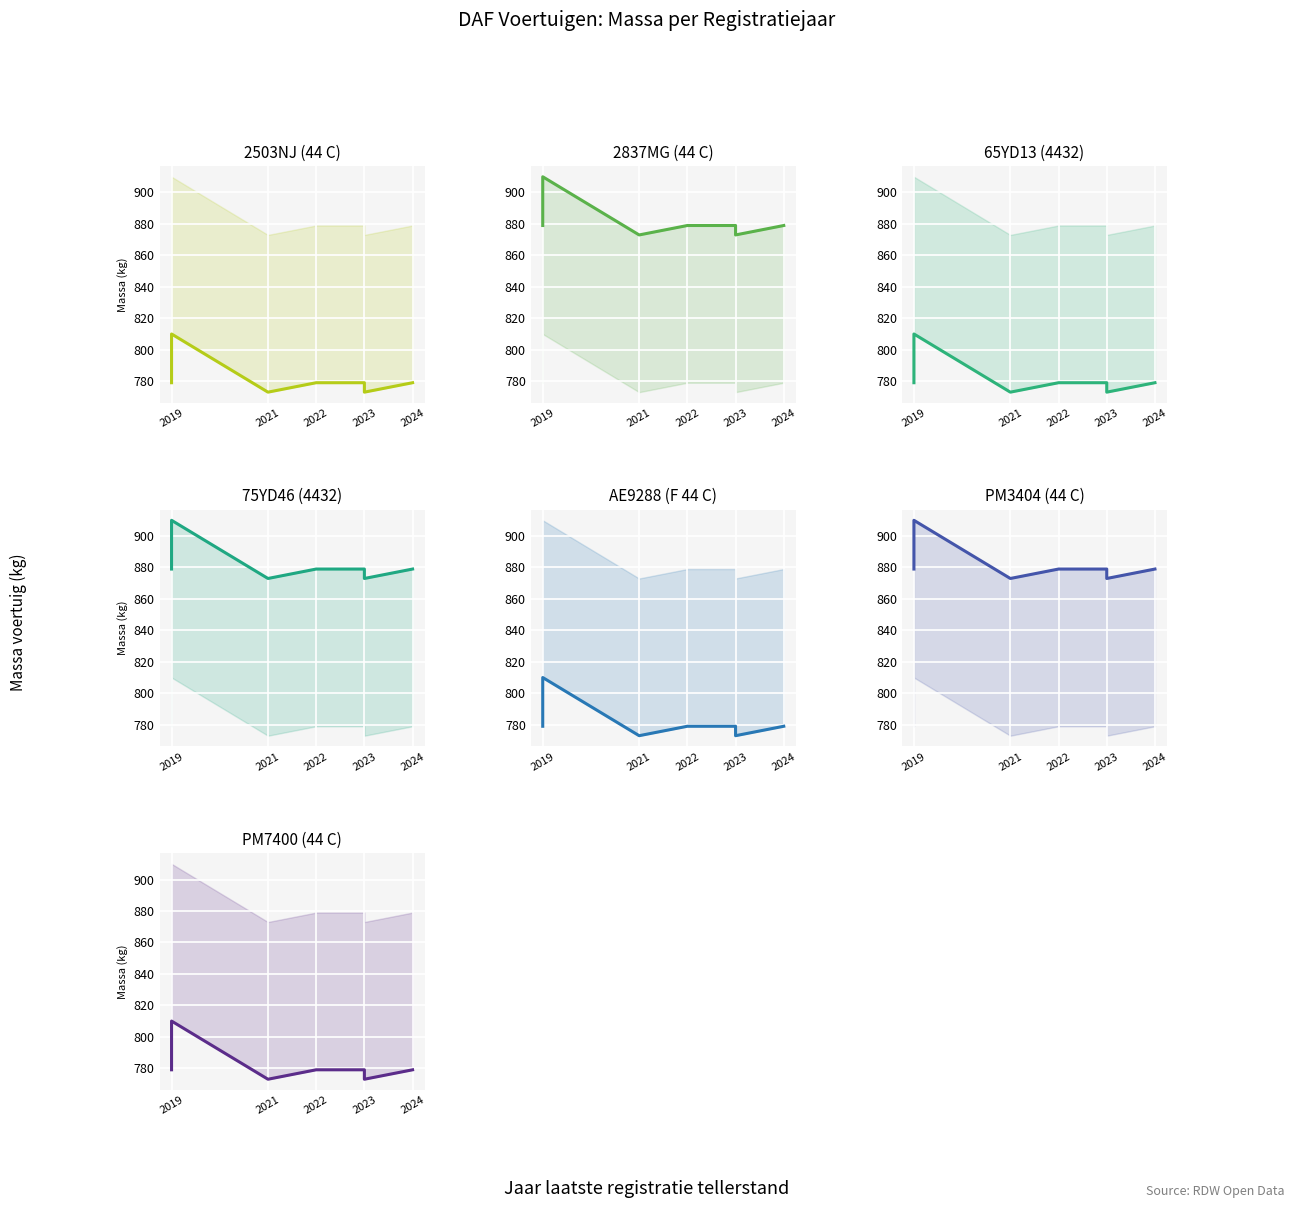

How many series are shown in this chart?

2